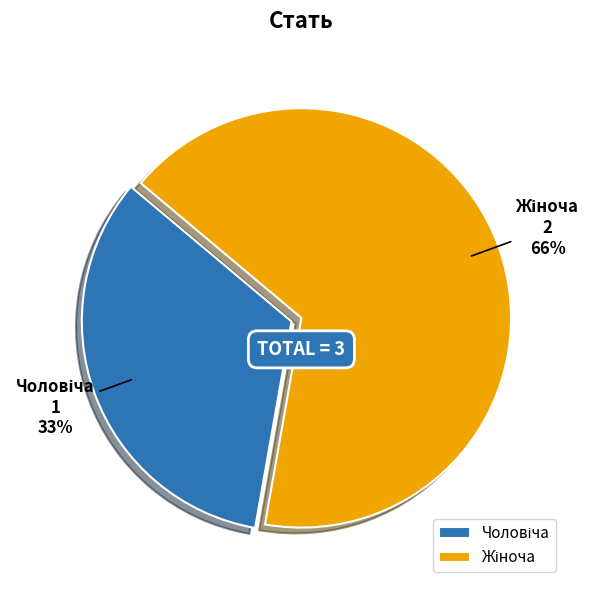

Which category accounts for the majority?

Жіноча